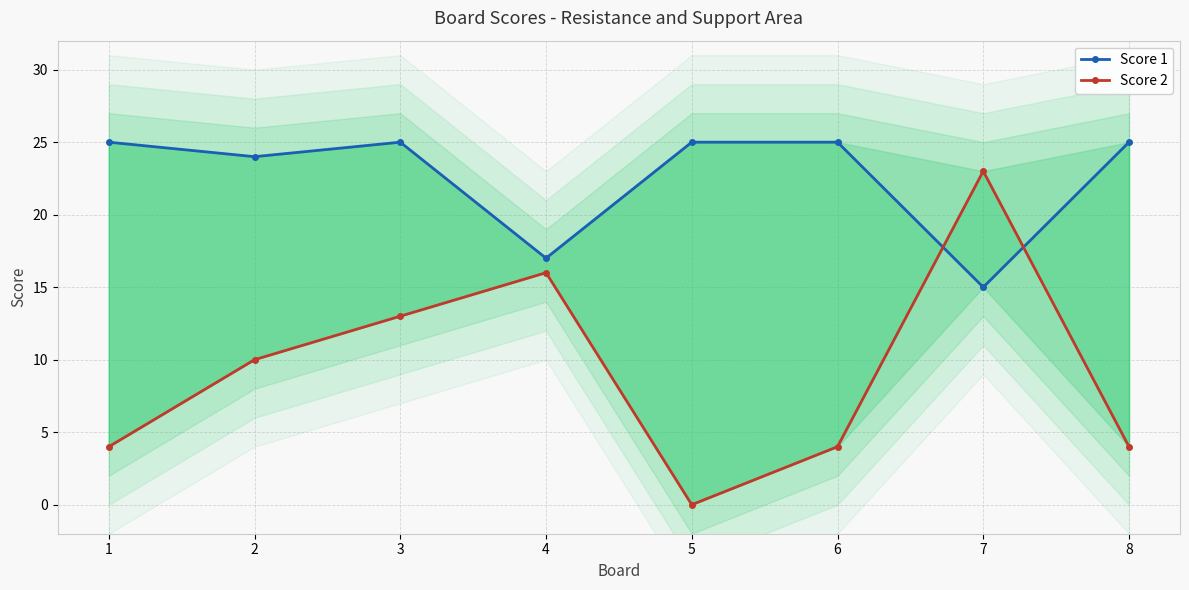

True or false: Score 1 has a value of 33 at 1.

False